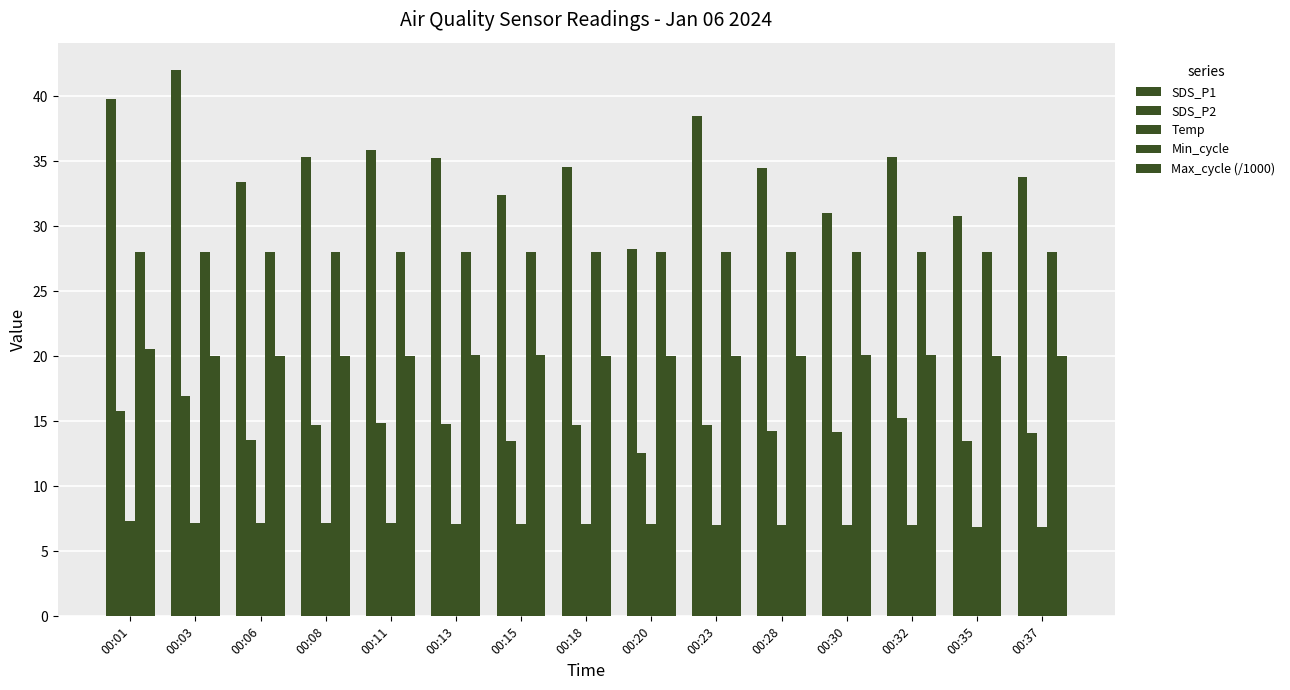

How many series are shown in this chart?

5